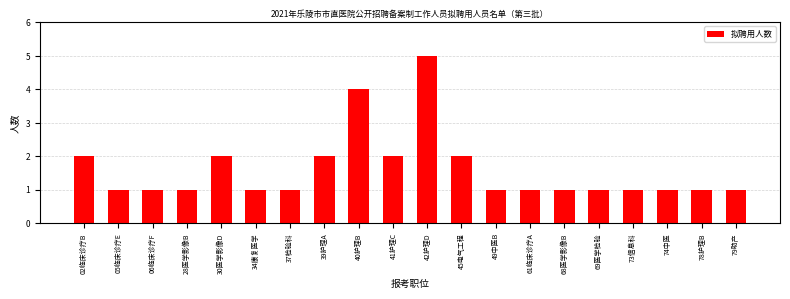

Reading left to right, list all the values displayed in this chart.

2	1	1	1	2	1	1	2	4	2	5	2	1	1	1	1	1	1	1	1